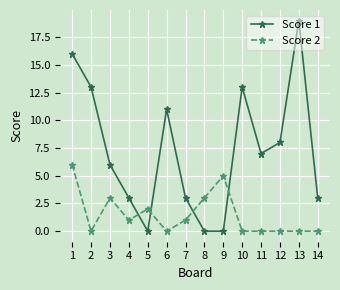

How many data points does each series have?

14